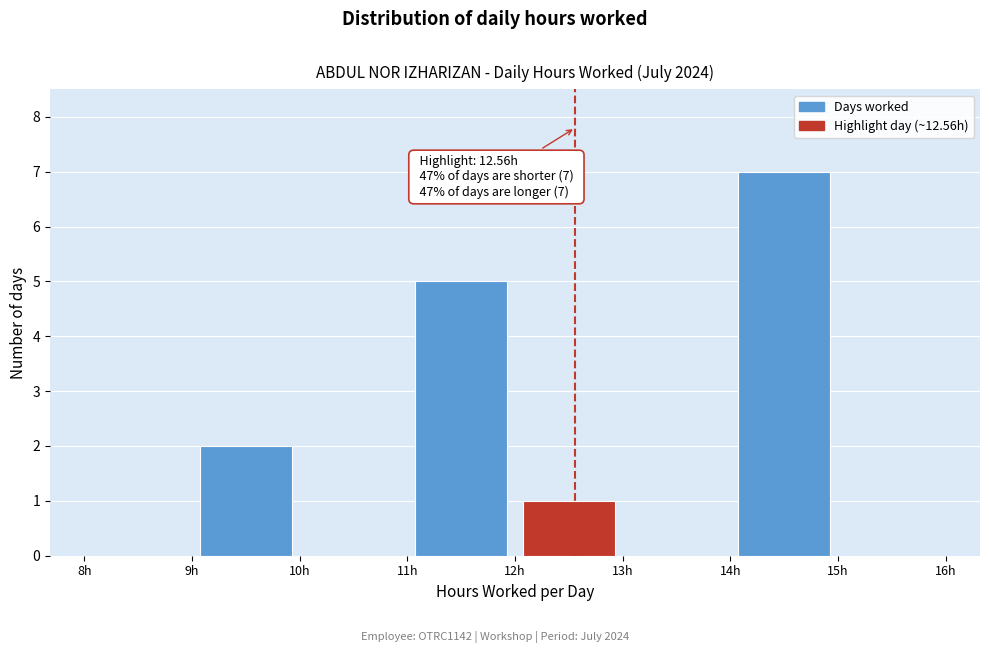

Over which range of the x-axis is the bar tallest?

14 to 15